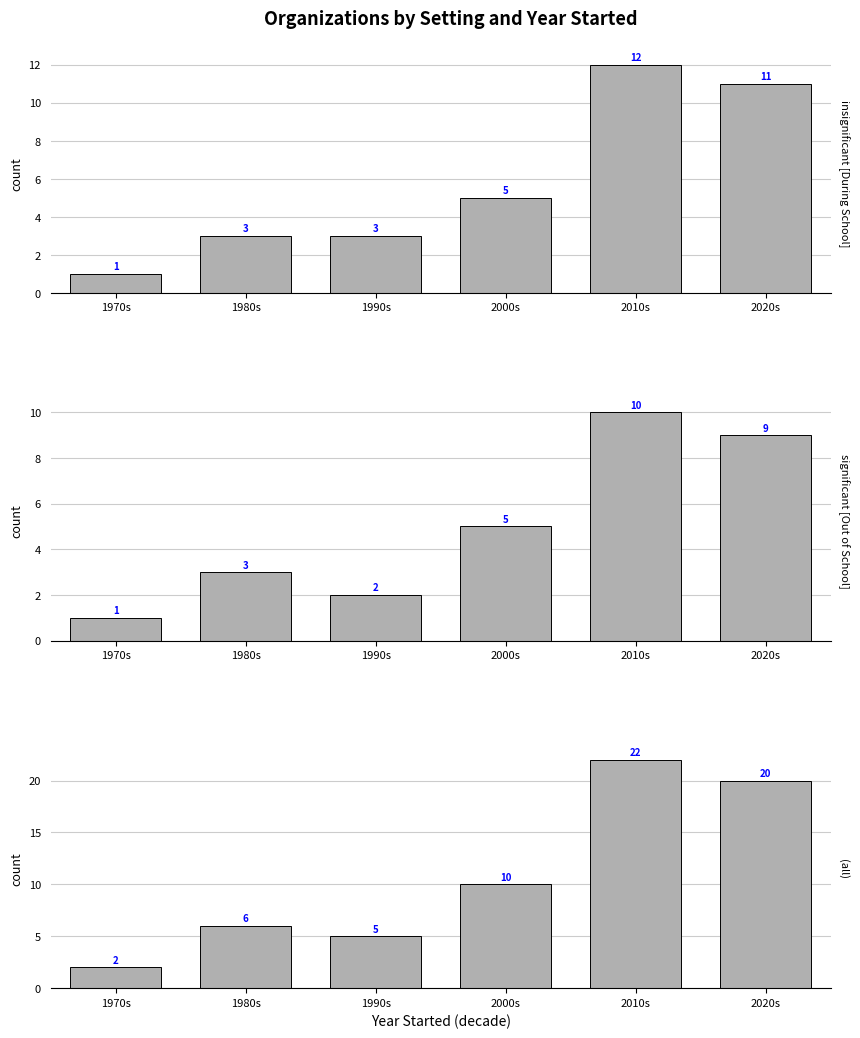

Reading left to right, what are all the values shown in this chart?

During School: 1970s=1	1980s=3	1990s=3	2000s=5	2010s=12	2020s=11
Out of School: 1970s=1	1980s=3	1990s=2	2000s=5	2010s=10	2020s=9
All: 1970s=2	1980s=6	1990s=5	2000s=10	2010s=22	2020s=20